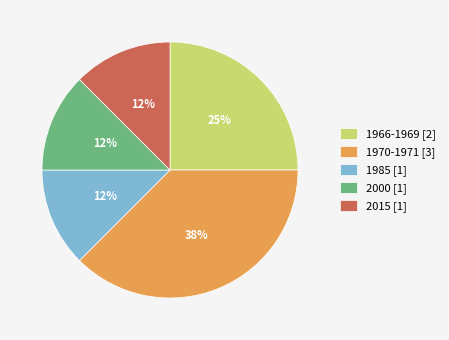

To the nearest percent, what is the average slice percentage?

20%